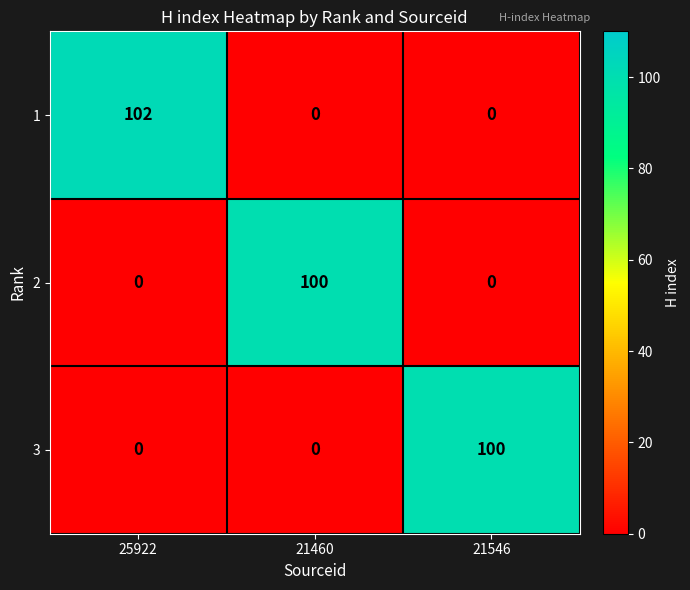

How many 2 values are between 0 and 100?

3